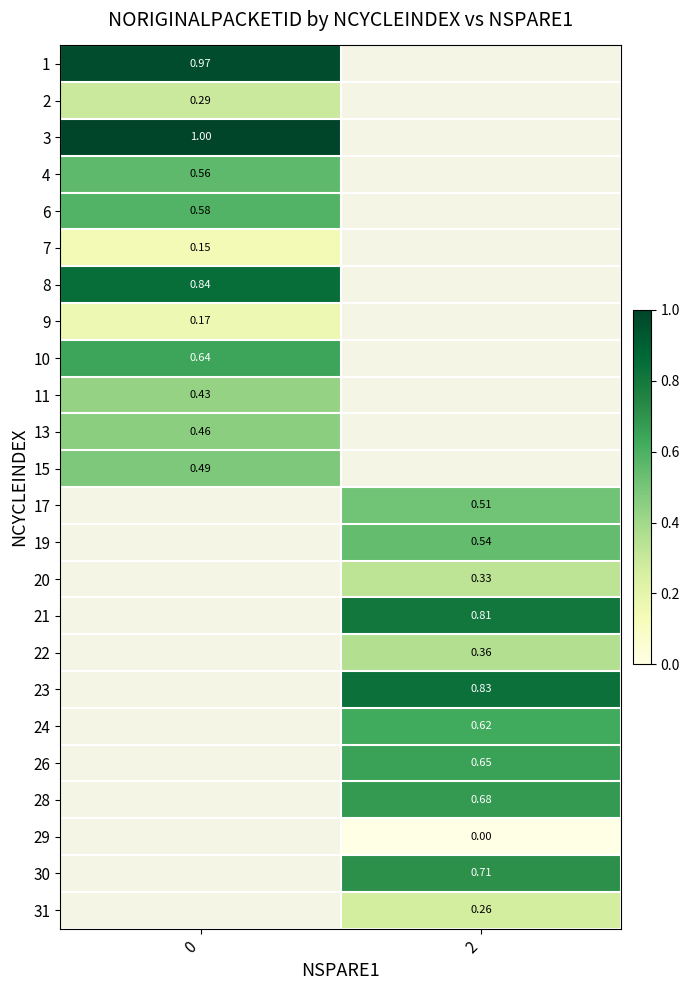

Is the value of 15 at 0 greater than the value of 30 at 2?

No